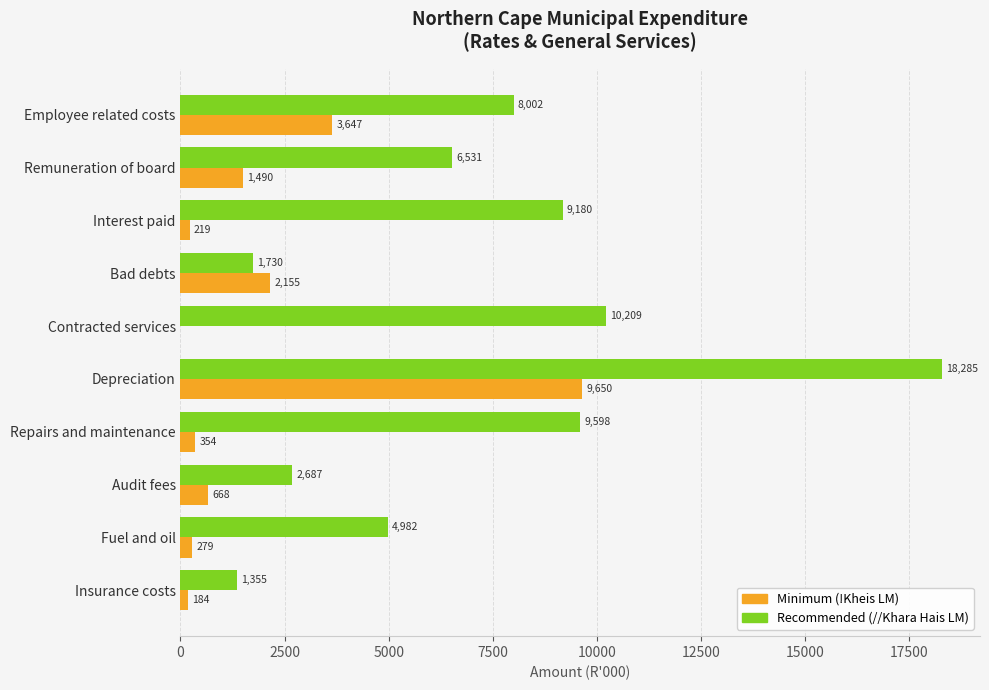

What is the total value across all series at Repairs and maintenance?

9952